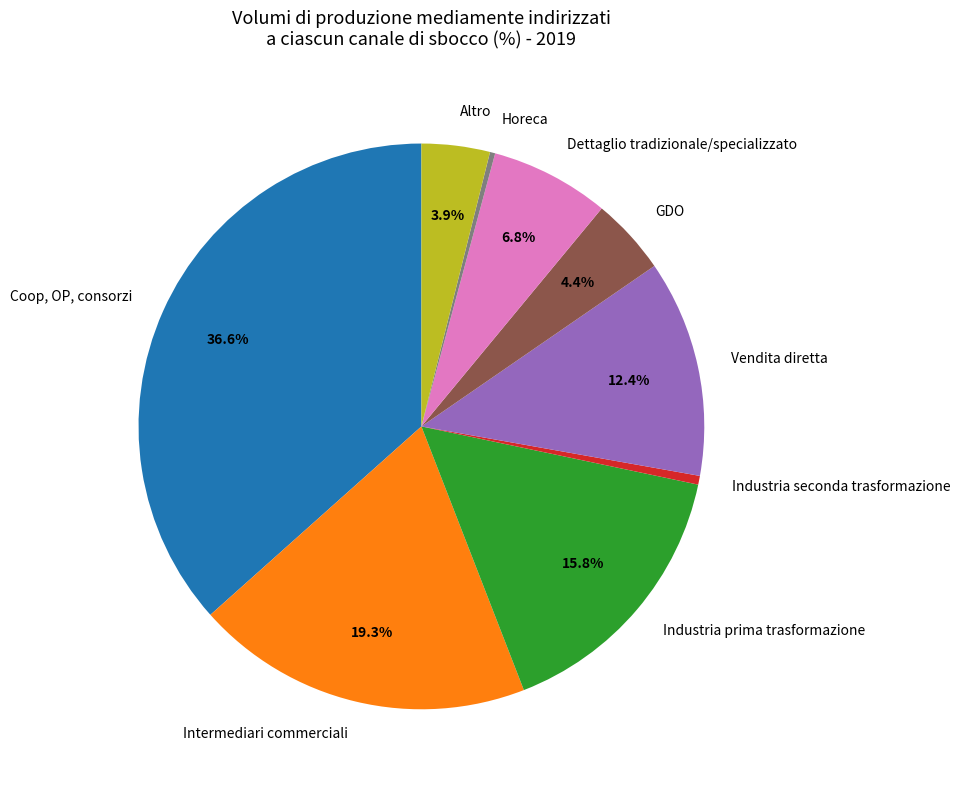

Does any single category account for the majority?

No